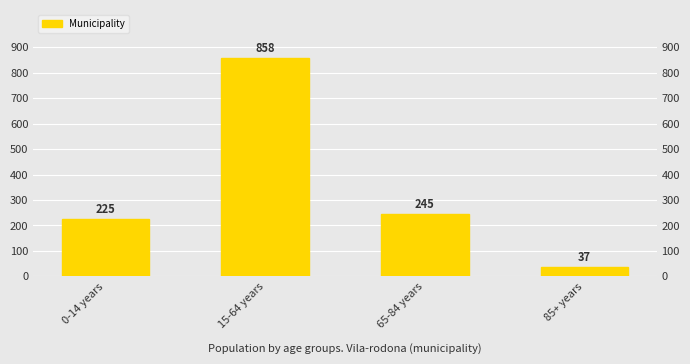

What is the approximate value at 0-14 years?

225